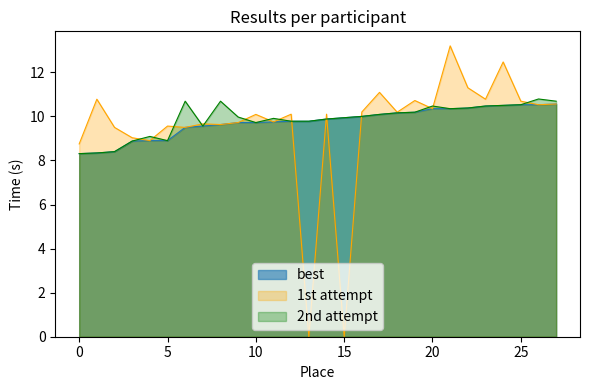

How many categories are shown in the chart?

28